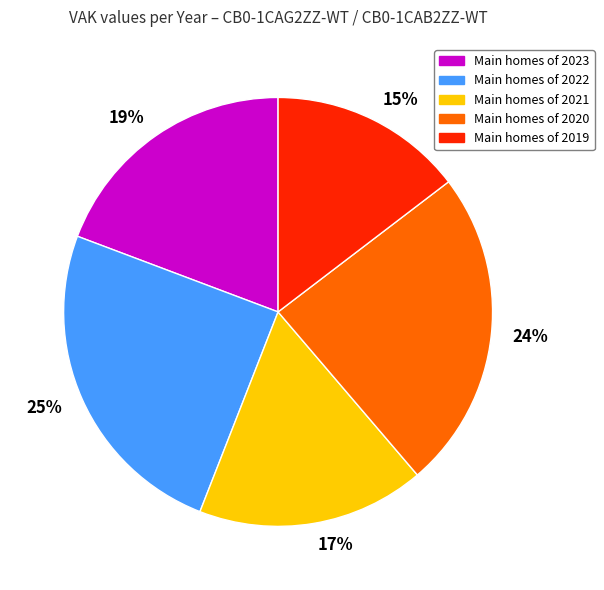

Which category has the smallest portion of the pie?

15%